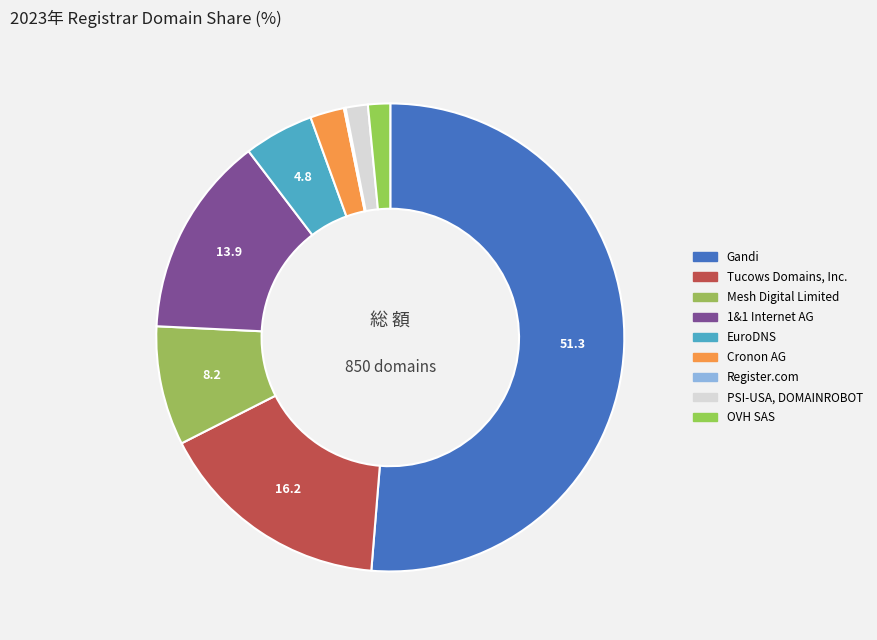

Which category has the biggest portion of the pie?

Gandi